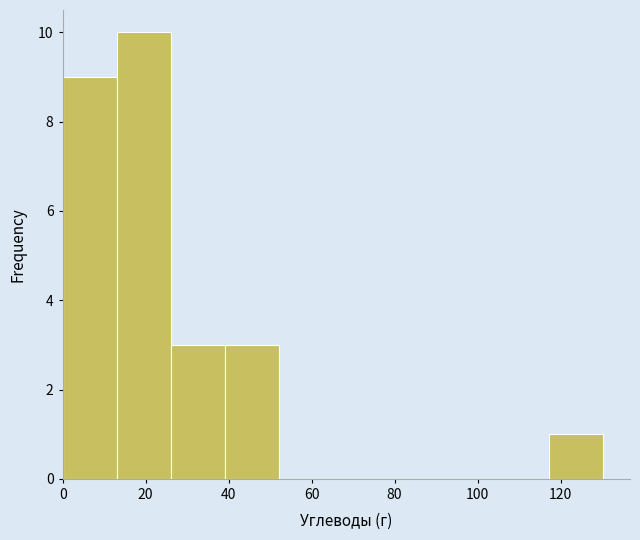

Reading left to right, transcribe this chart: for each bar, give the range it covers on the x-axis and its height. Neither the bar edges nor the heights are printed on the chart, so give them approximately, as read against the axes.

0 to 14: 9
14 to 26: 10
26 to 40: 3
40 to 52: 3
52 to 66: 0
66 to 78: 0
78 to 92: 0
92 to 104: 0
104 to 118: 0
118 to 130: 1